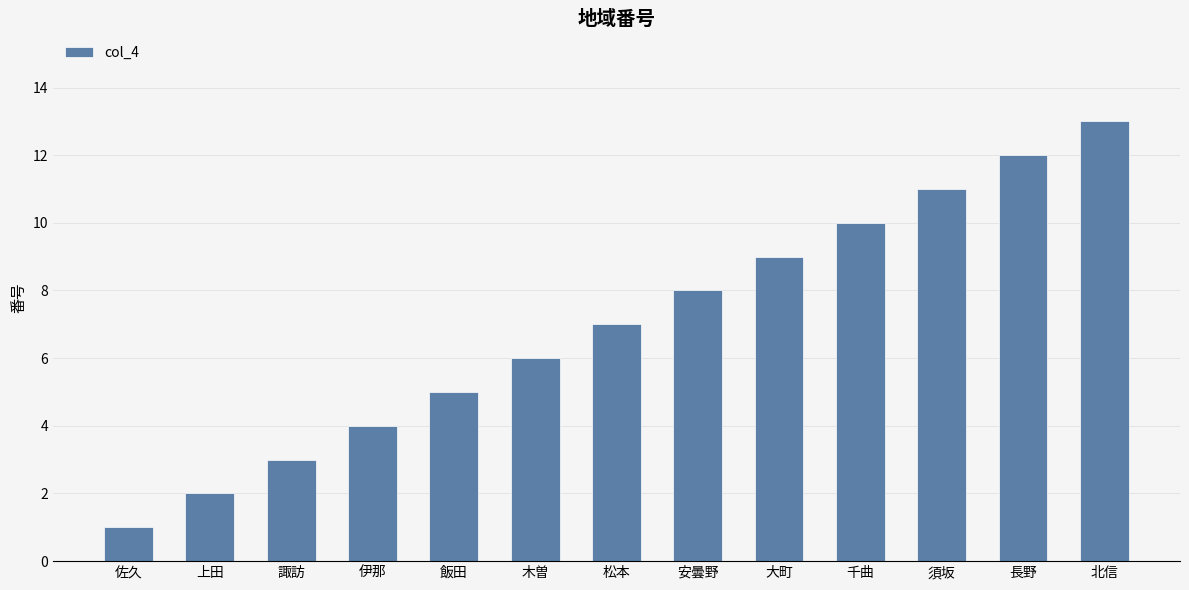

Rank the categories by value from highest to lowest.

北信, 長野, 須坂, 千曲, 大町, 安曇野, 松本, 木曽, 飯田, 伊那, 諏訪, 上田, 佐久